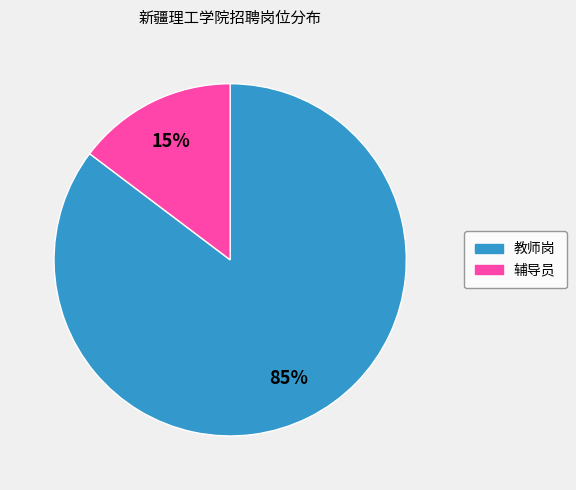

Is there any slice that represents more than half of the pie?

Yes